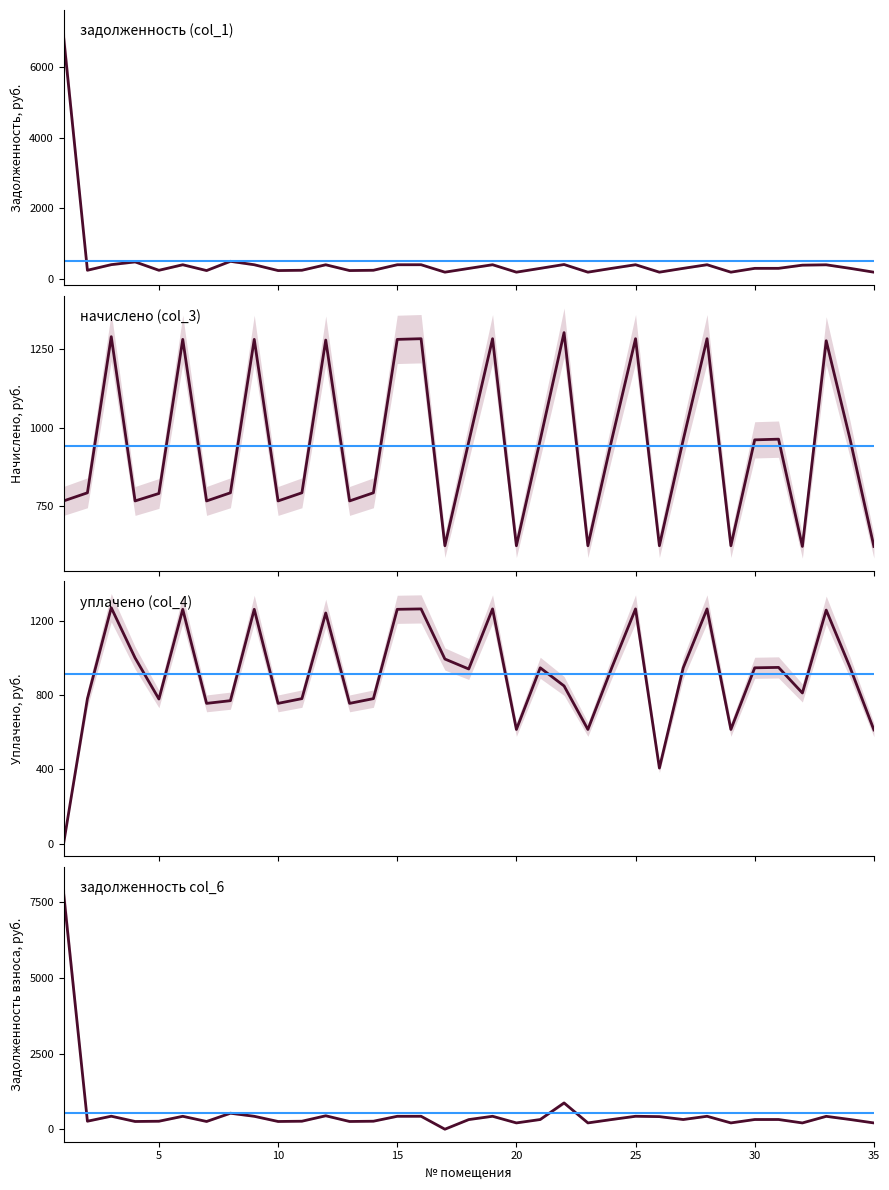

How many intersections are there between задолженность (col_1) and уплачено (col_4)?

1